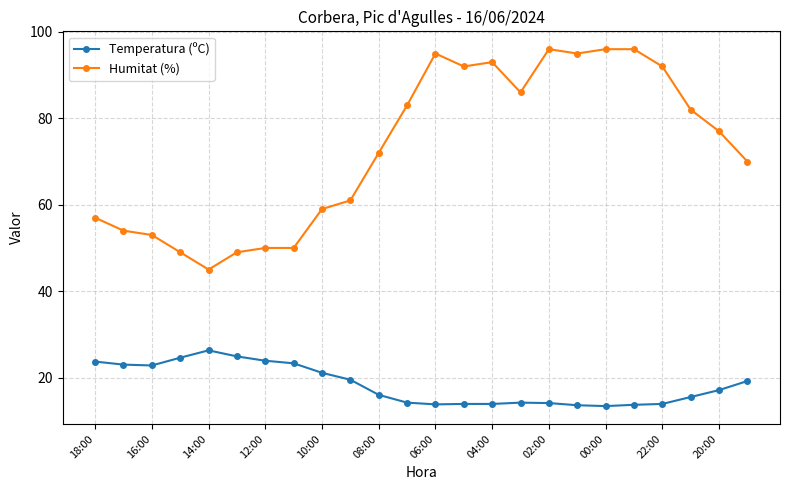

Does the chart have visible grid lines?

Yes